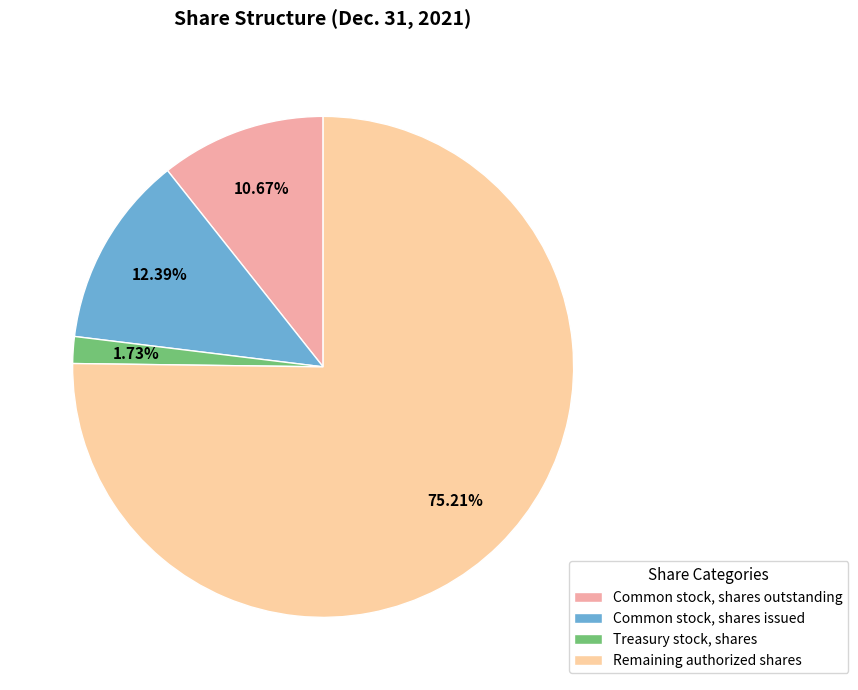

To the nearest percent, what is the difference between the largest and smallest slice percentages?

73%